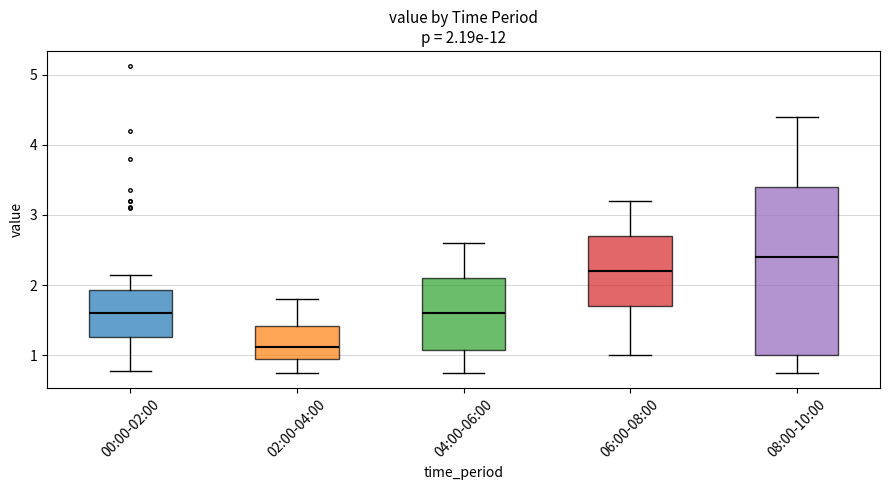

Which box is the tallest, from its lower edge to its upper edge?

08:00-10:00